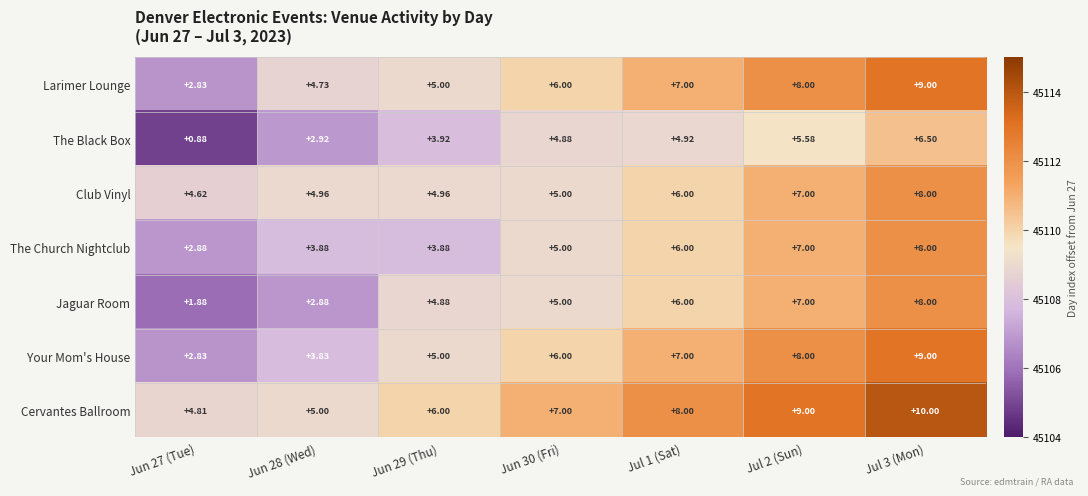

Which series changed the most between Jun 29 (Thu) and Jul 2 (Sun)?

The Church Nightclub